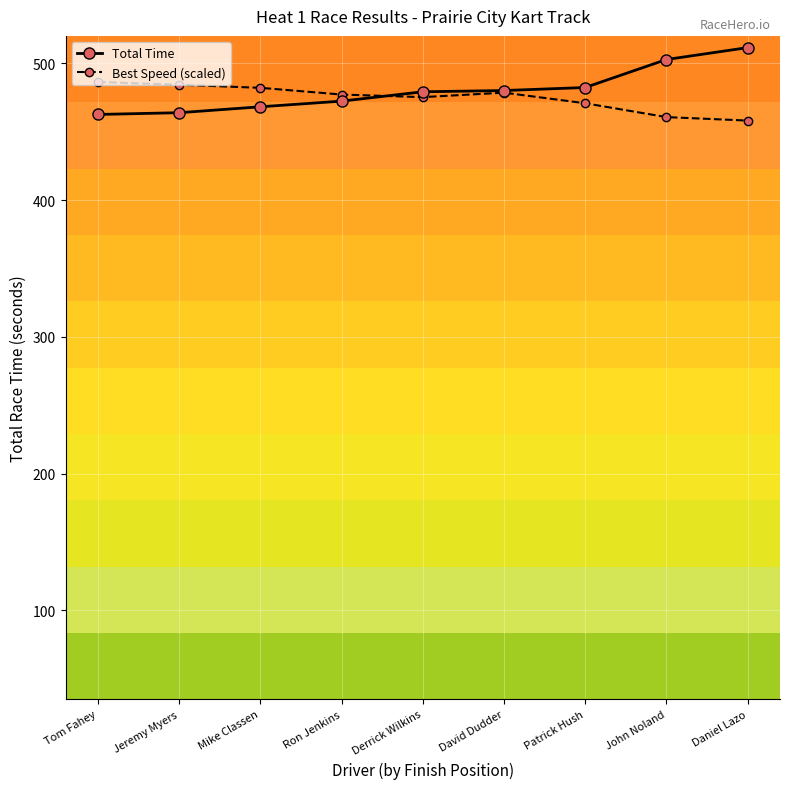

What is the difference between the Best Speed (scaled) values at Ron Jenkins and Jeremy Myers?

7.1